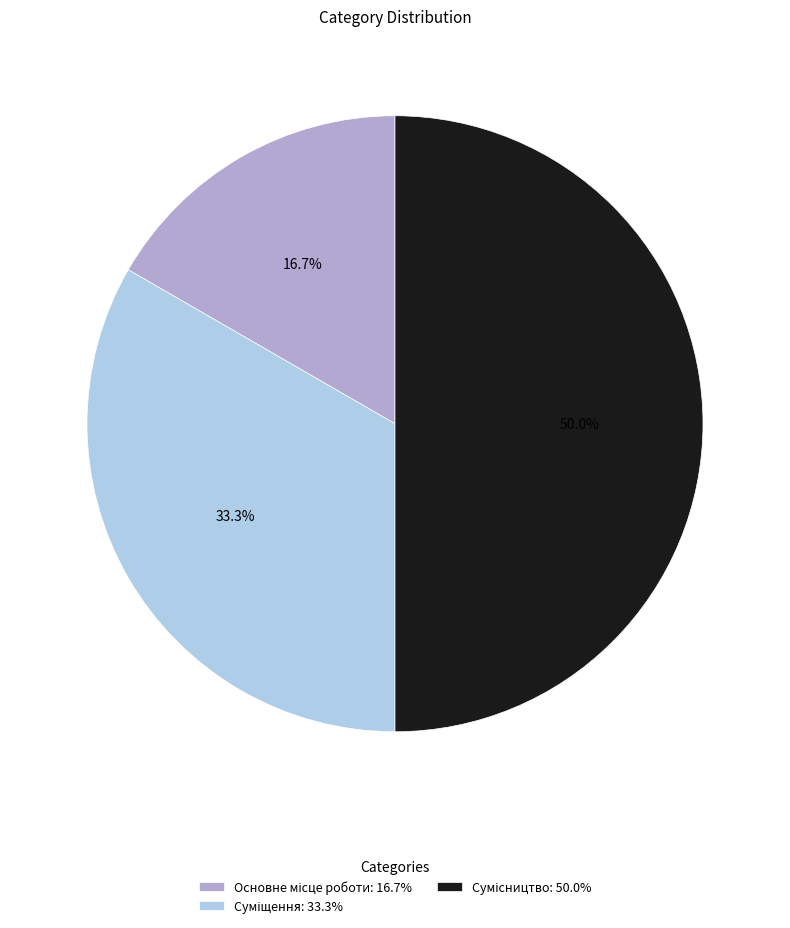

How many segments does this pie chart have?

3